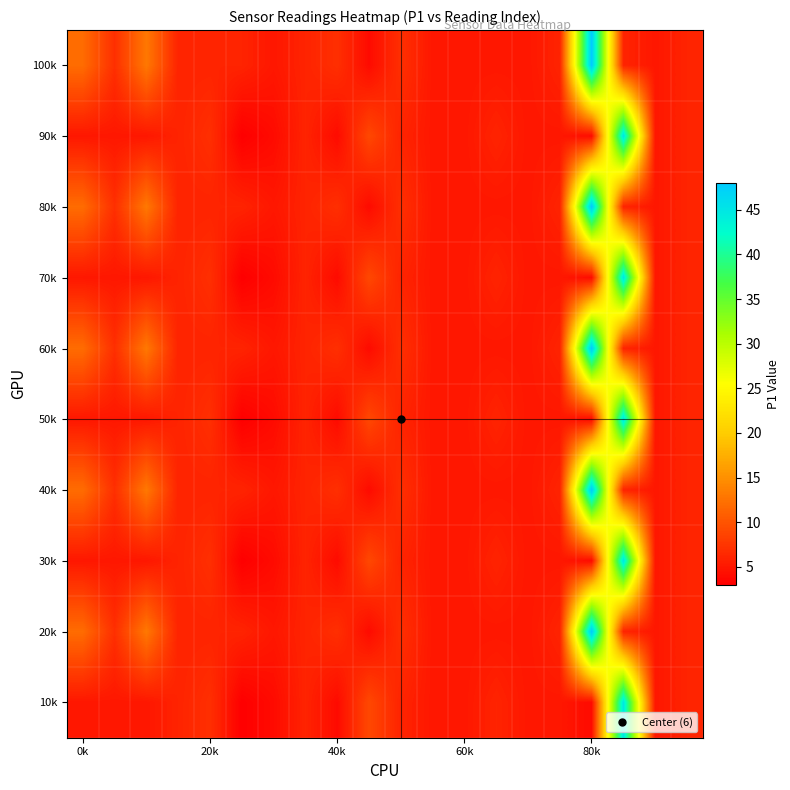

At how many categories does at least one series exceed 43?

2